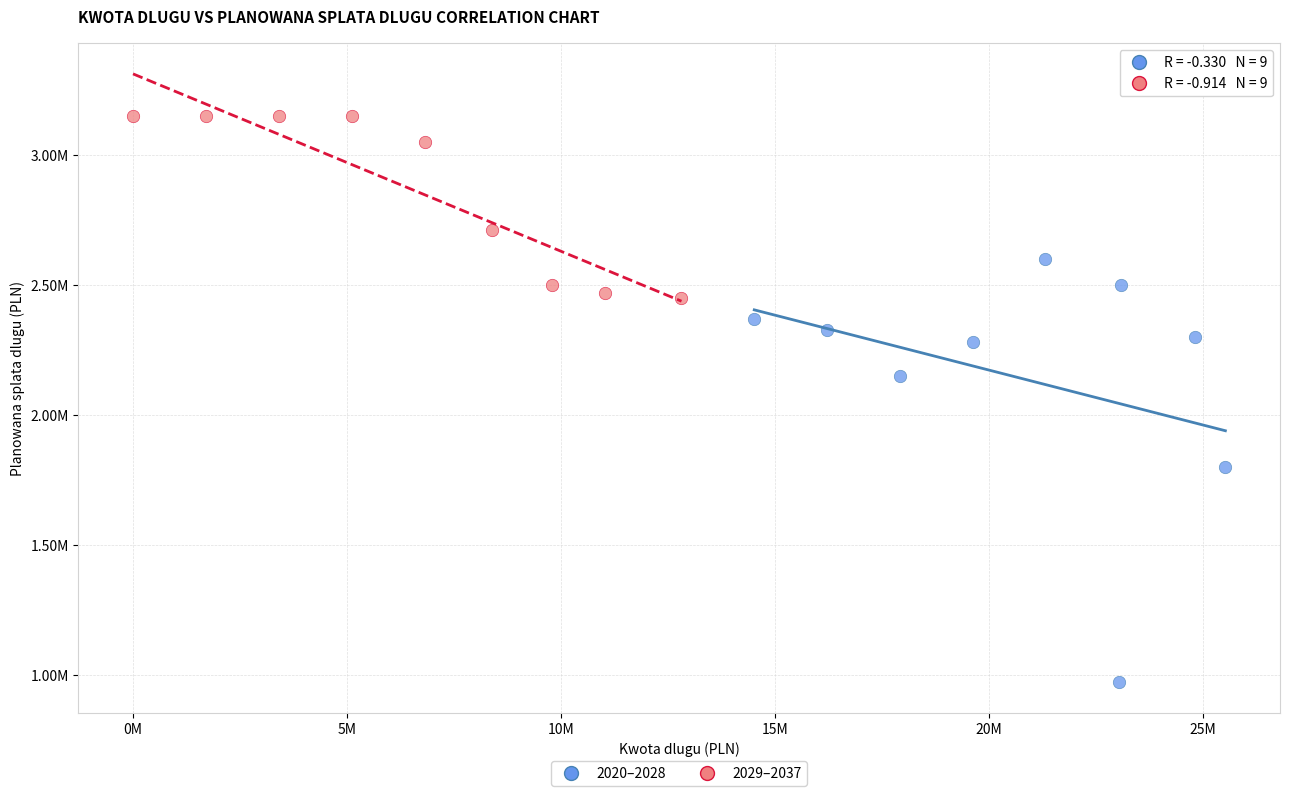

Which series has the largest Y range (max minus min)?

2020–2028